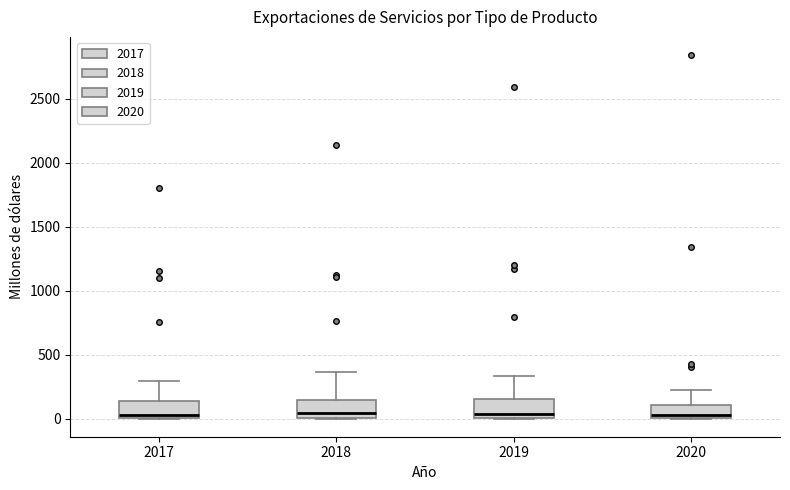

Reading left to right, transcribe this box plot: for each box, give where its median line is, the range the box spans, and where its two whiskers end, as read against the y-axis. The values are not printed on the chart, so give them approximately, as read against the axis.

2017: median 50, box 0 to 150, whiskers 0 to 300
2018: median 50, box 0 to 150, whiskers 0 to 350
2019: median 50, box 0 to 150, whiskers 0 to 350
2020: median 50, box 0 to 100, whiskers 0 to 250